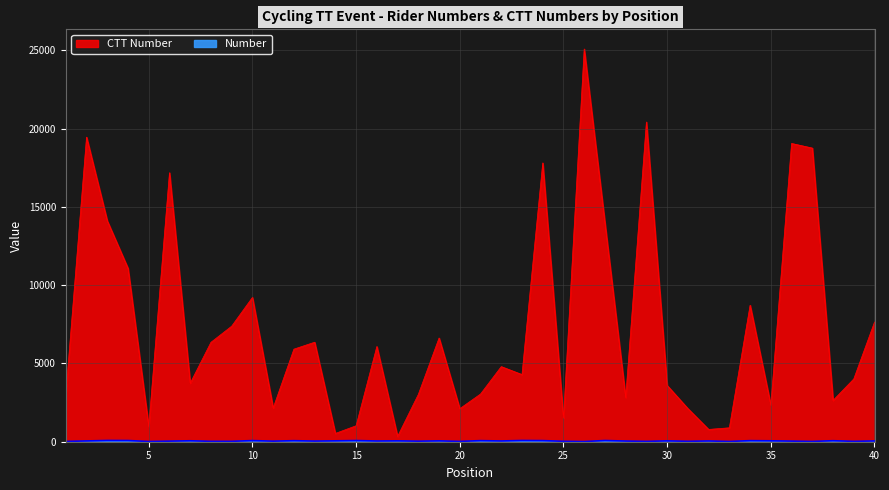

The Number series shows 69 at 21. True or false?

True